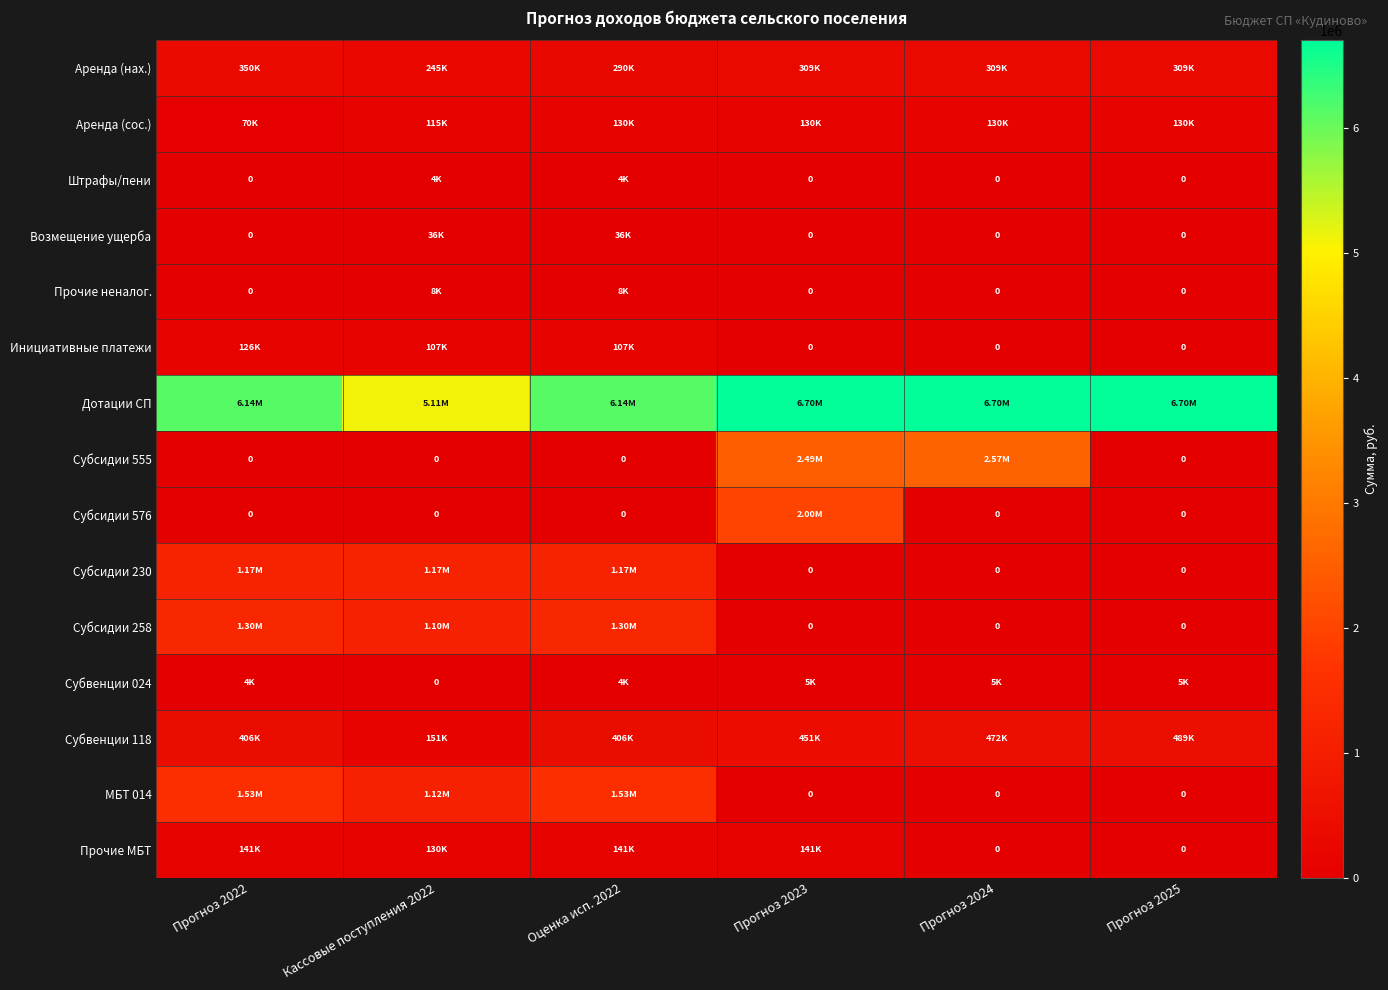

The value of Штрафы/пени at Прогноз 2025 is 0.0. True or false?

True